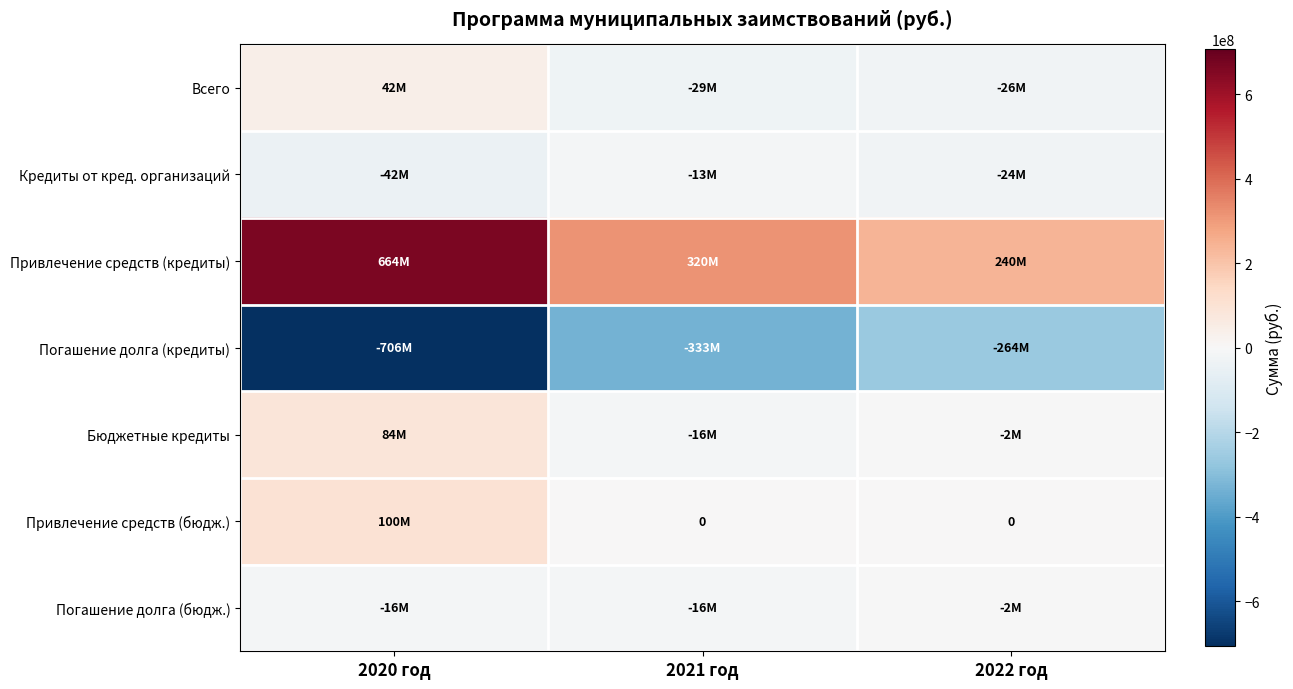

How many series are shown in this chart?

7